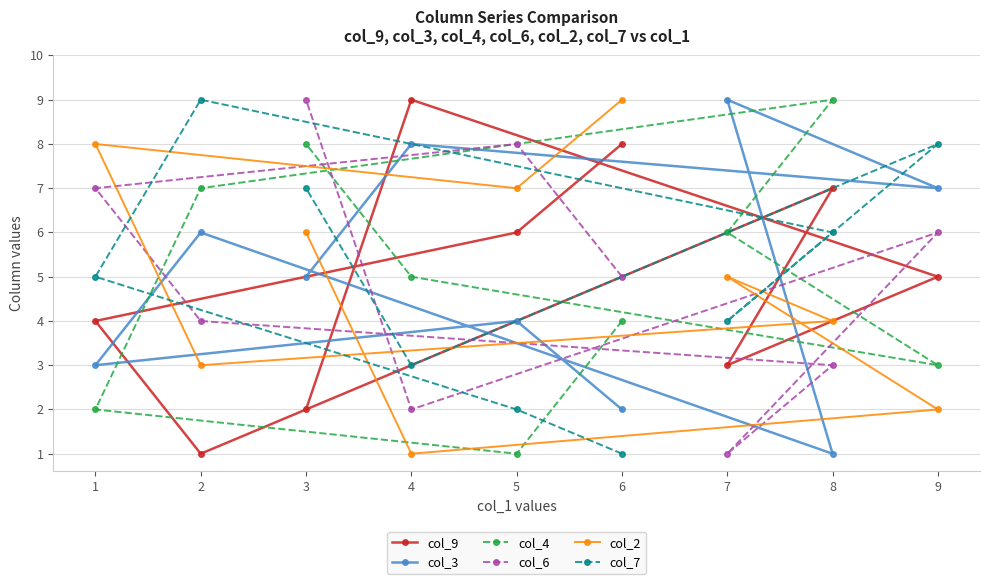

What is the sum of all col_7 values?

45